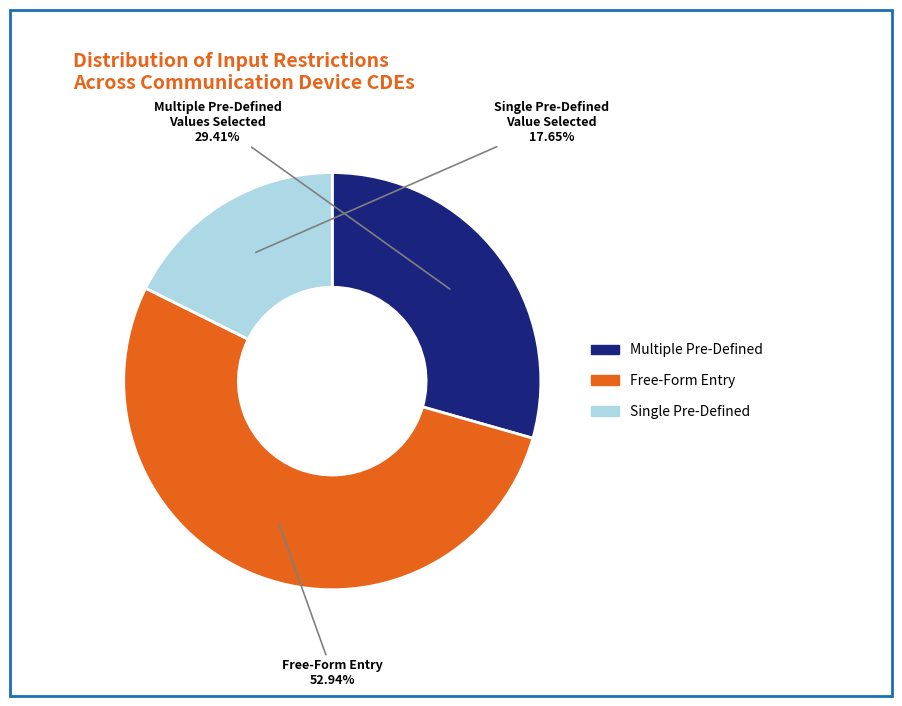

Is there any slice that represents more than half of the pie?

Yes